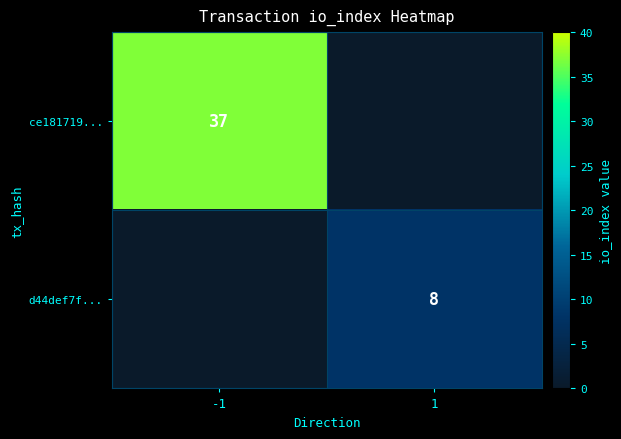

The value of ce181719... at -1 is 65. True or false?

False